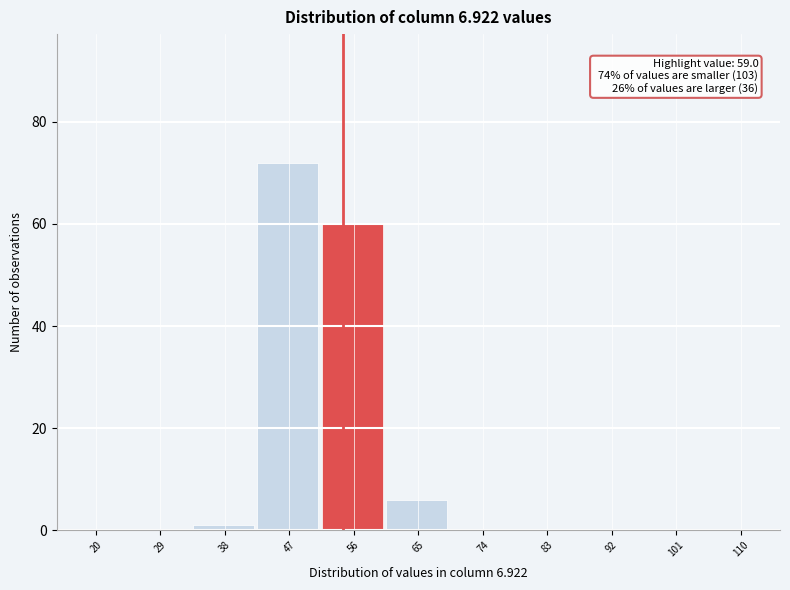

Reading left to right, extract all data points from this chart.

20=0	29=0	38=1	47=72	56=60	65=6	74=0	83=0	92=0	101=0	110=0